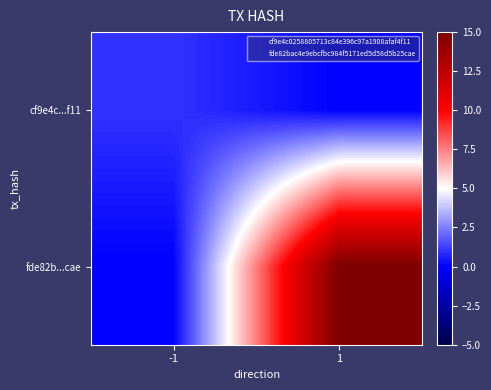

How many categories are shown in the chart?

2